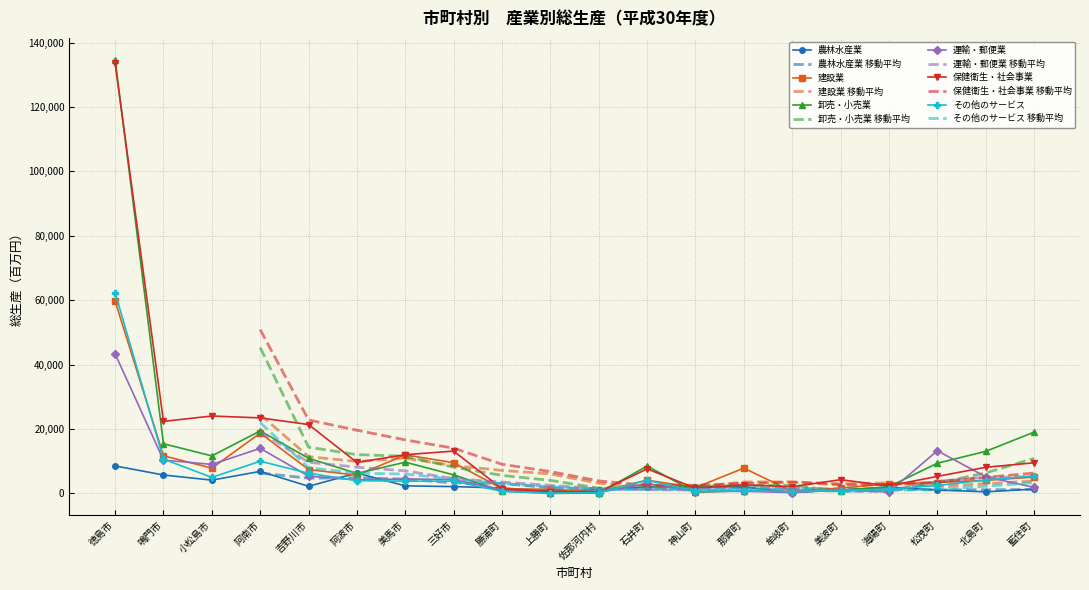

True or false: その他のサービス has a value of 121 at 上勝町.

True